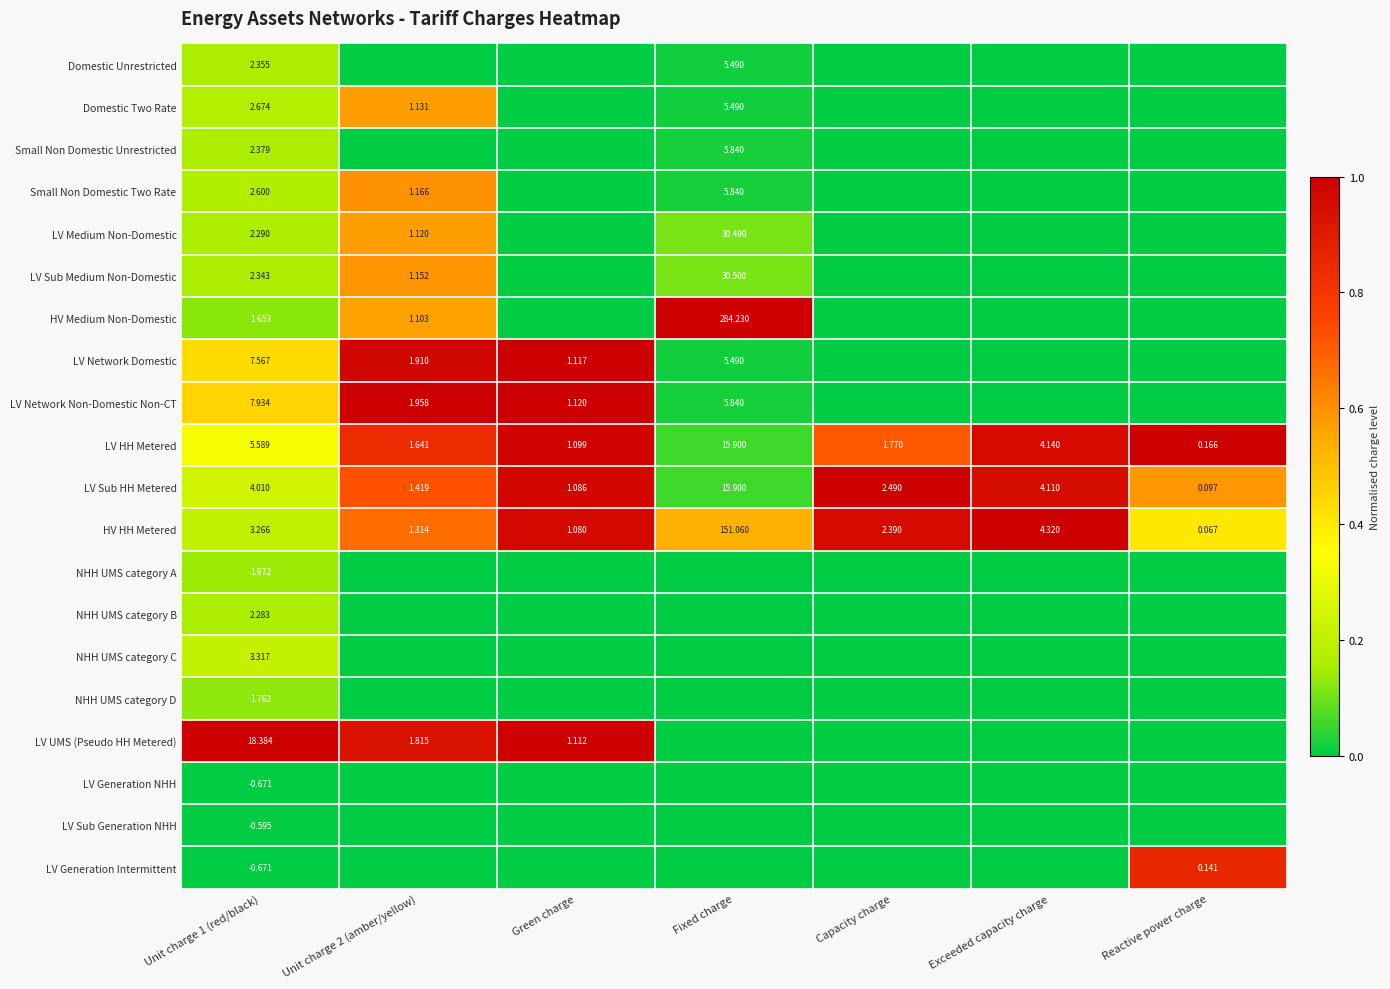

What is the spread (max minus min) of values at Exceeded capacity charge?

1.0